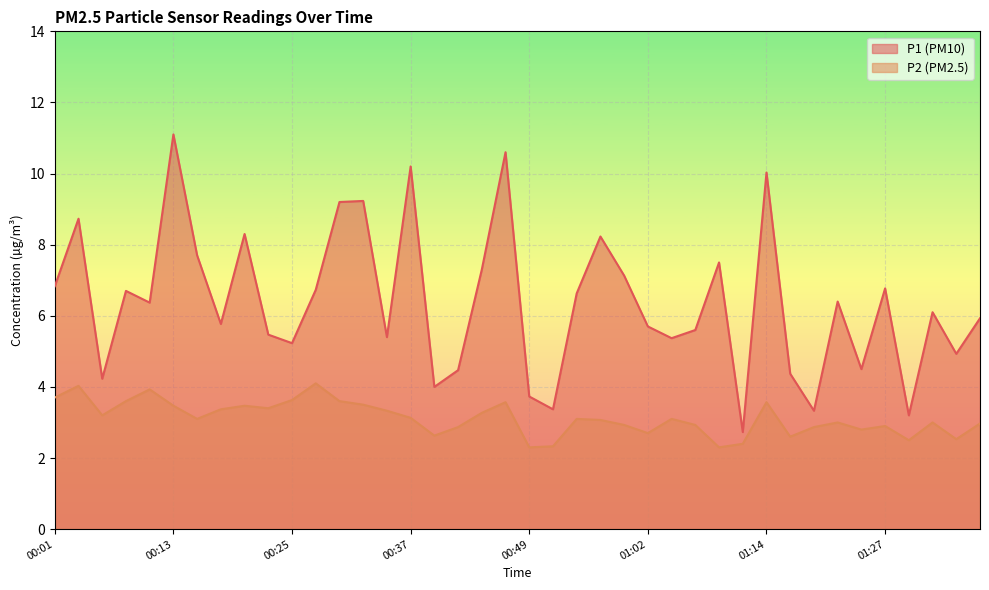

What is the difference between the P1 values at 00:47 and 00:49?

6.9